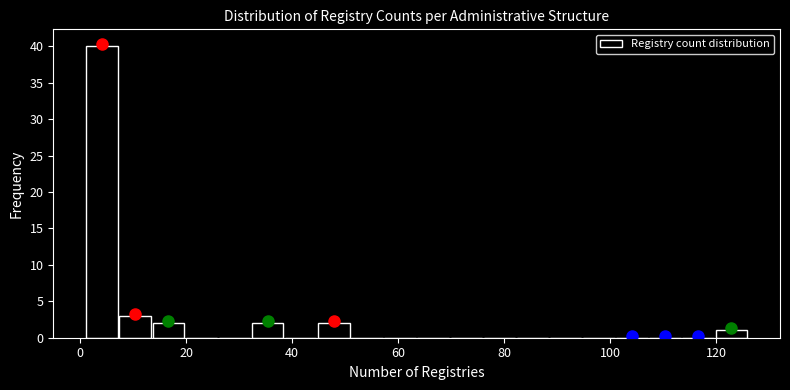

Around what value on the x-axis is the tallest bar? Give the approximate position of its centre, as read against the axis.

4